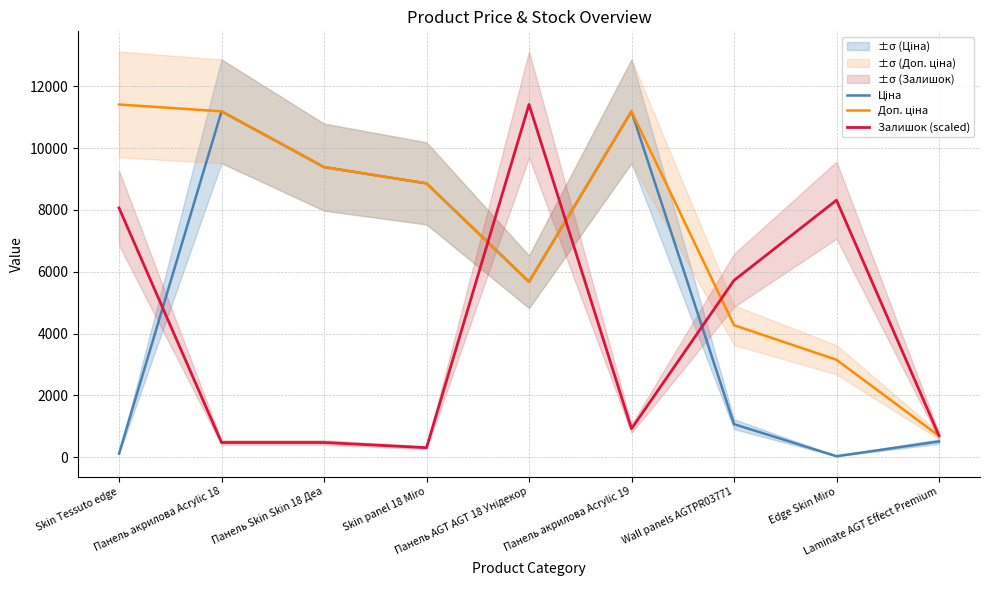

At which category is the sum across all series the highest?

Панель акрилова Acrylic 19